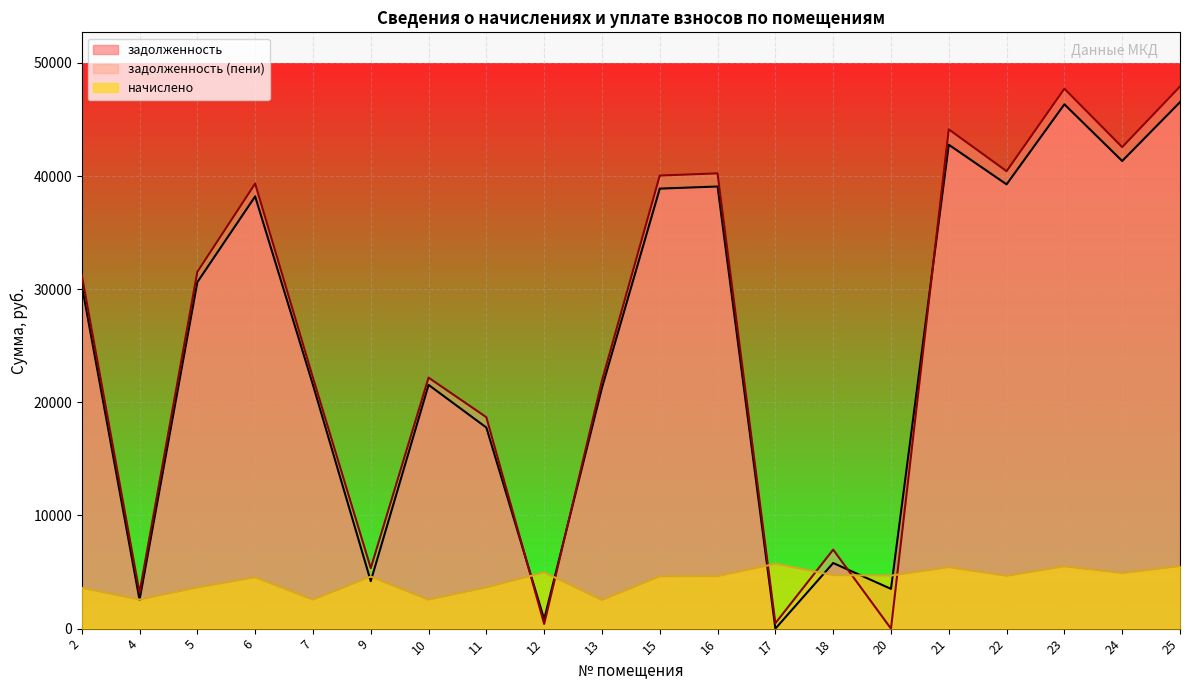

Rank the categories by начислено value from lowest to highest.

13, 7, 10, 4, 2, 5, 11, 6, 9, 15, 16, 22, 20, 18, 24, 12, 21, 23, 25, 17